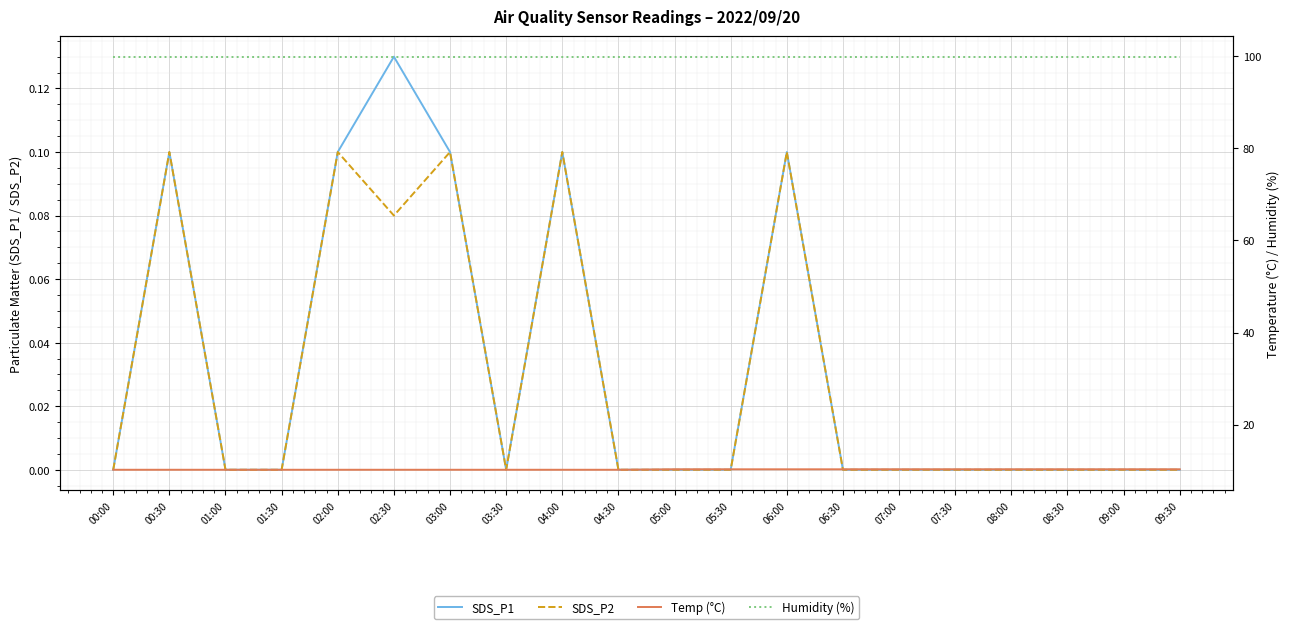

True or false: SDS_P2 and SDS_P1 intersect in this chart.

False